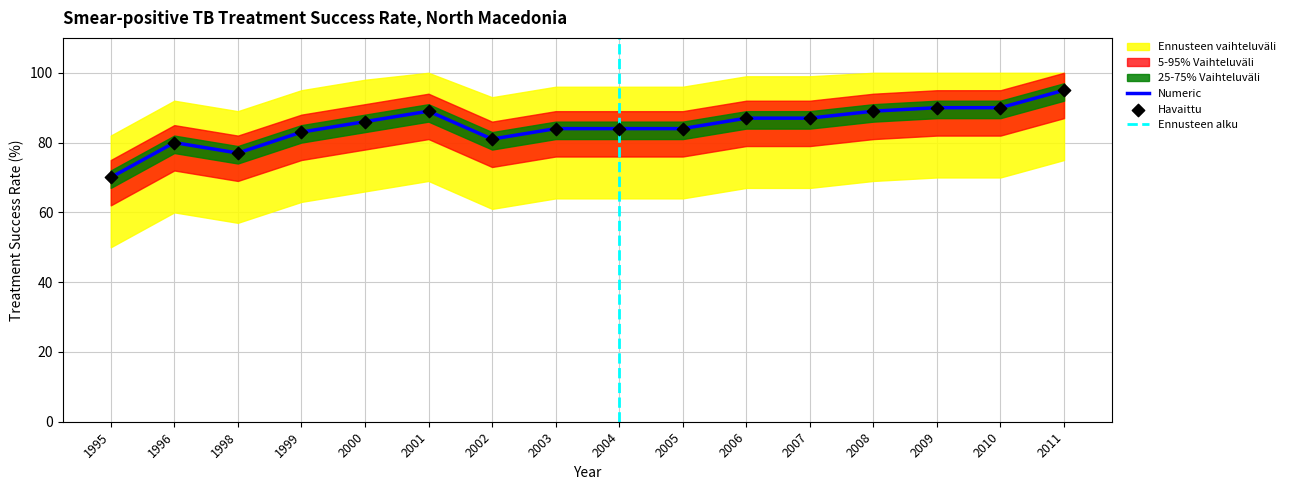

Which has a higher value, 1996 or 2003?

2003